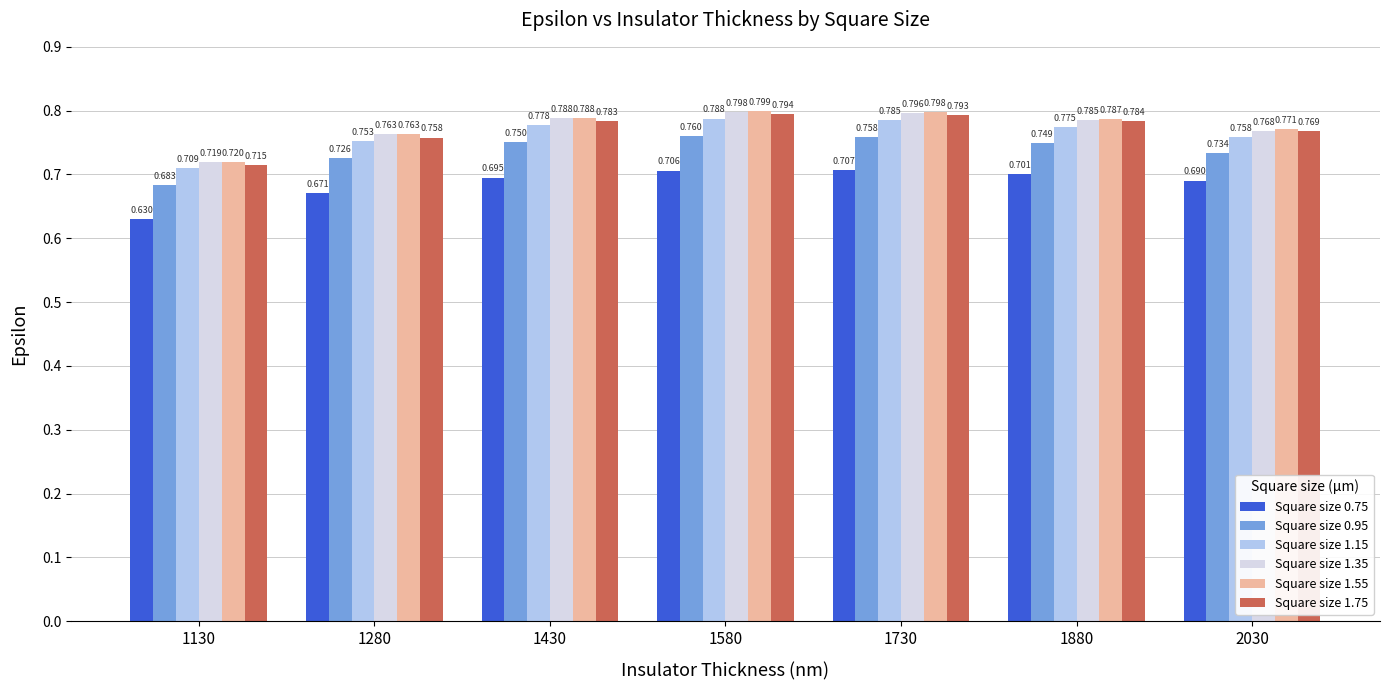

Is the value of Square size 1.55 at 1130 greater than the value of Square size 0.95 at 1280?

No